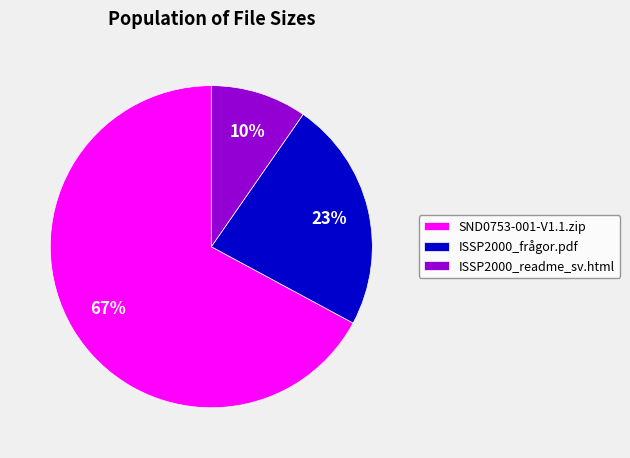

The ISSP2000_frågor.pdf slice represents 17% of the pie. True or false?

False